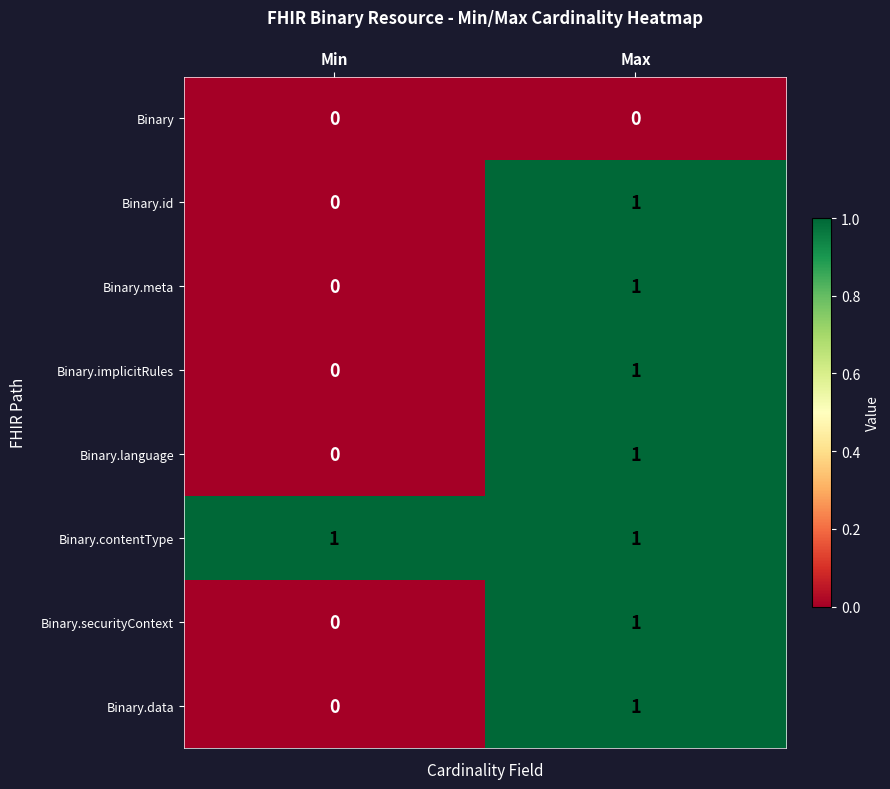

Reading left to right, what are all the values shown in this chart?

Binary: 0	0
Binary.id: 0	1
Binary.meta: 0	1
Binary.implicitRules: 0	1
Binary.language: 0	1
Binary.contentType: 1	1
Binary.securityContext: 0	1
Binary.data: 0	1